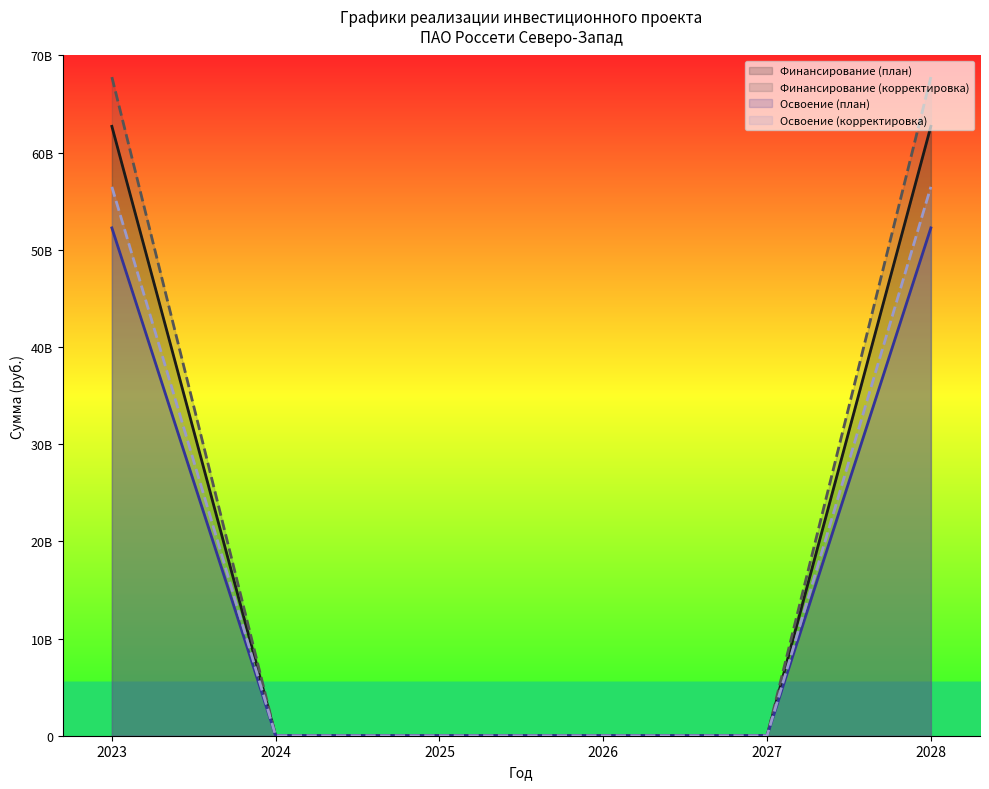

What are all the series names shown in the legend?

Финансирование (план), Финансирование (корректировка), Освоение (план), Освоение (корректировка)